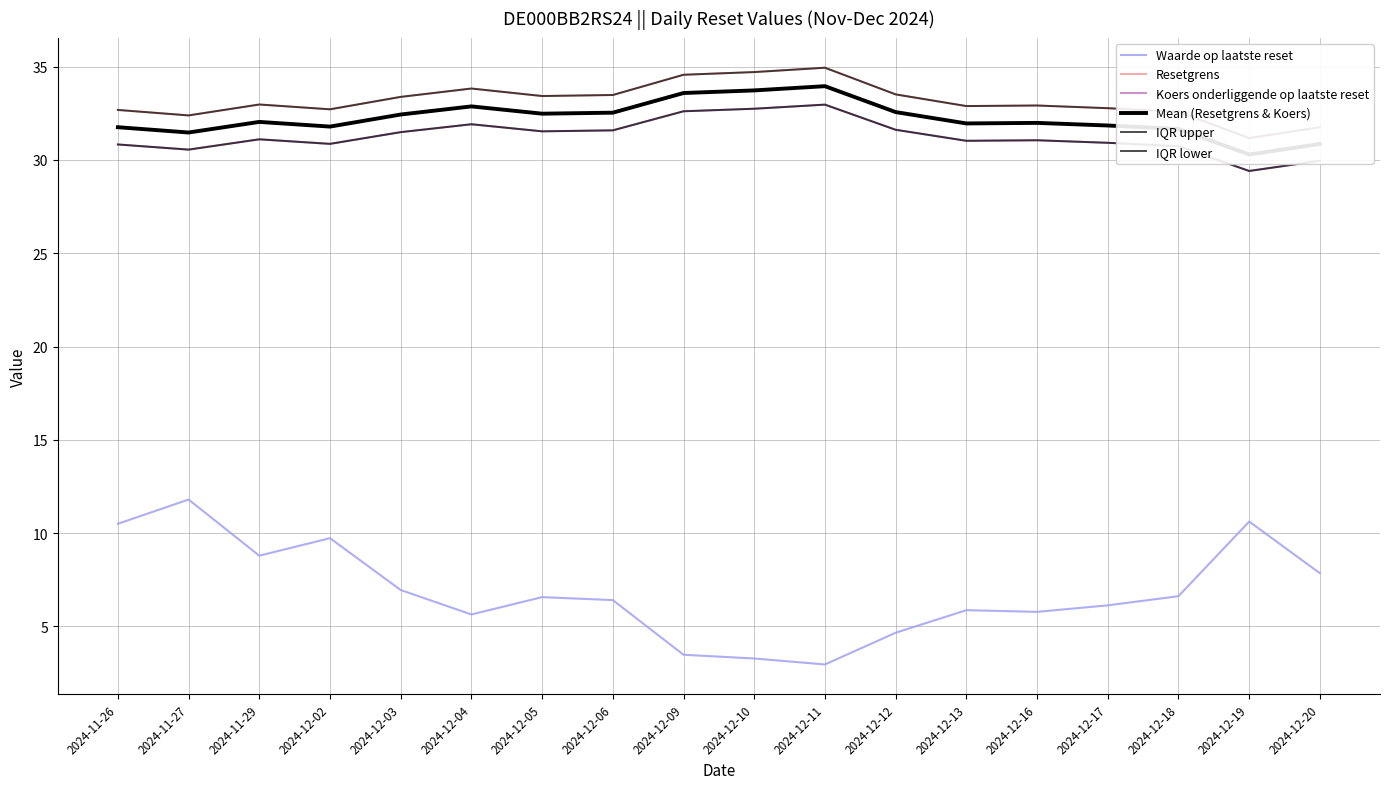

How many values in the Waarde op laatste reset series exceed 6?

11